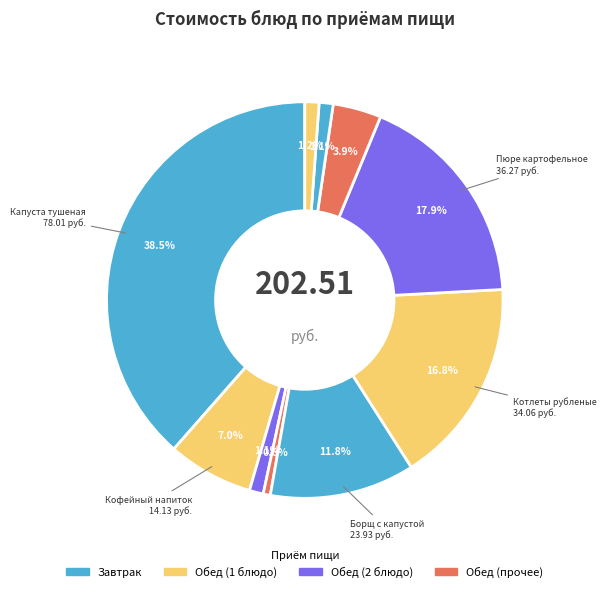

How many slices are in this pie chart?

10